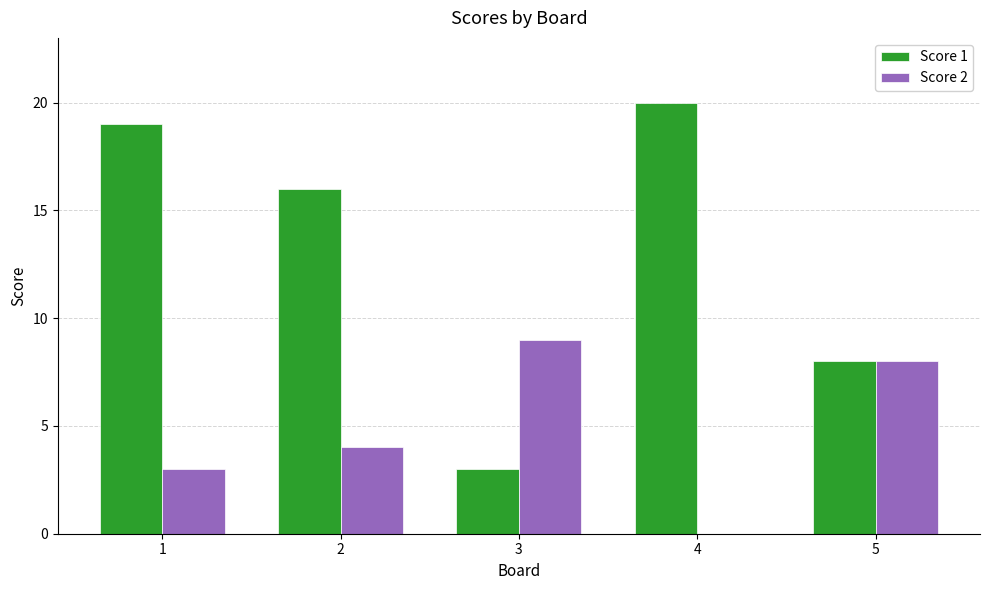

Which series changed the most between 2 and 3?

Score 1